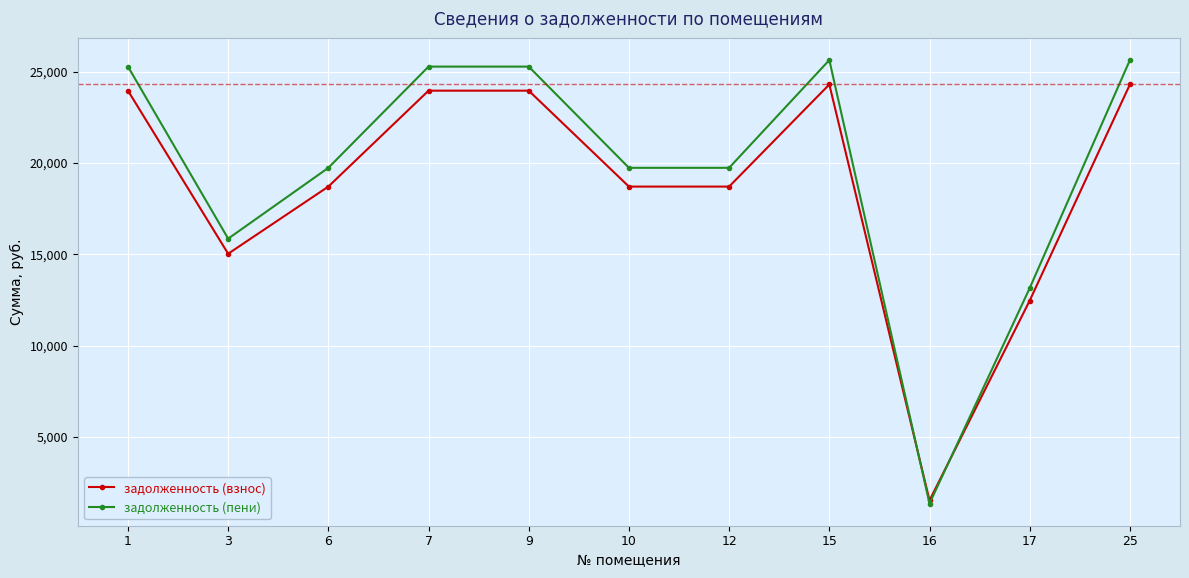

What is the value of the задолженность (пени) point at the 8th from the left?

25643.2